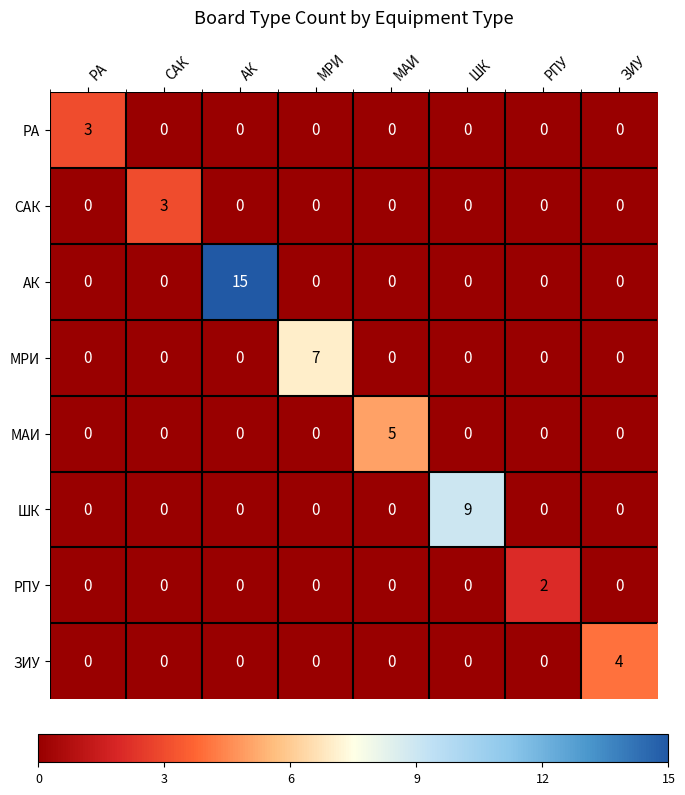

Is the value of МРИ at МРИ greater than the value of ЗИУ at ШК?

Yes